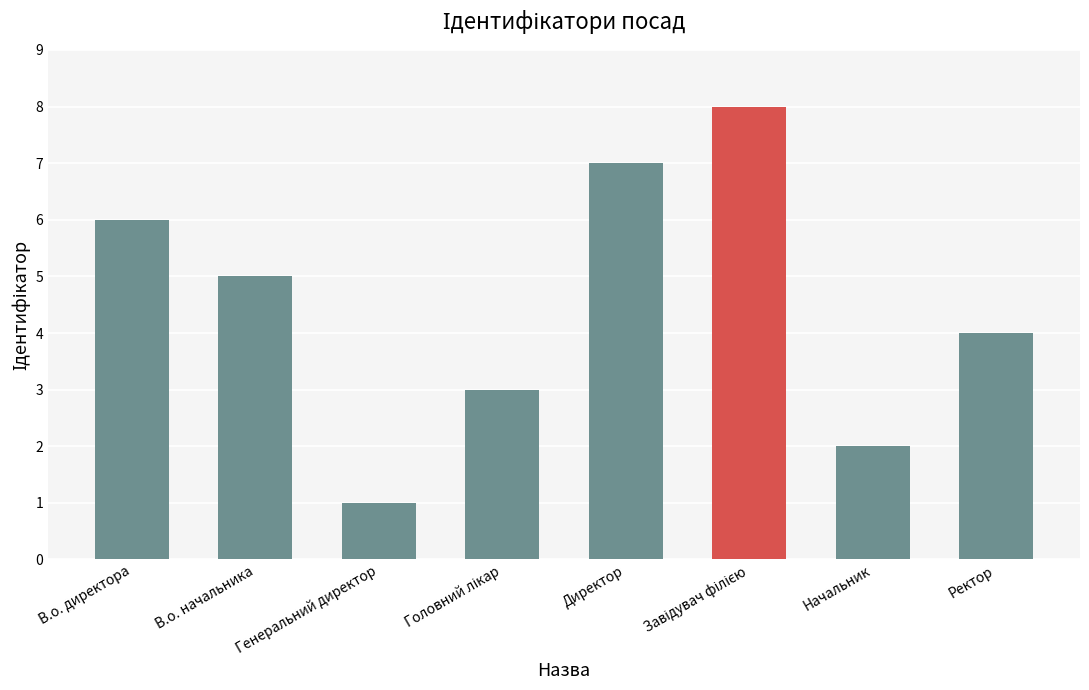

Reading left to right, list all the values displayed in this chart.

6	5	1	3	7	8	2	4